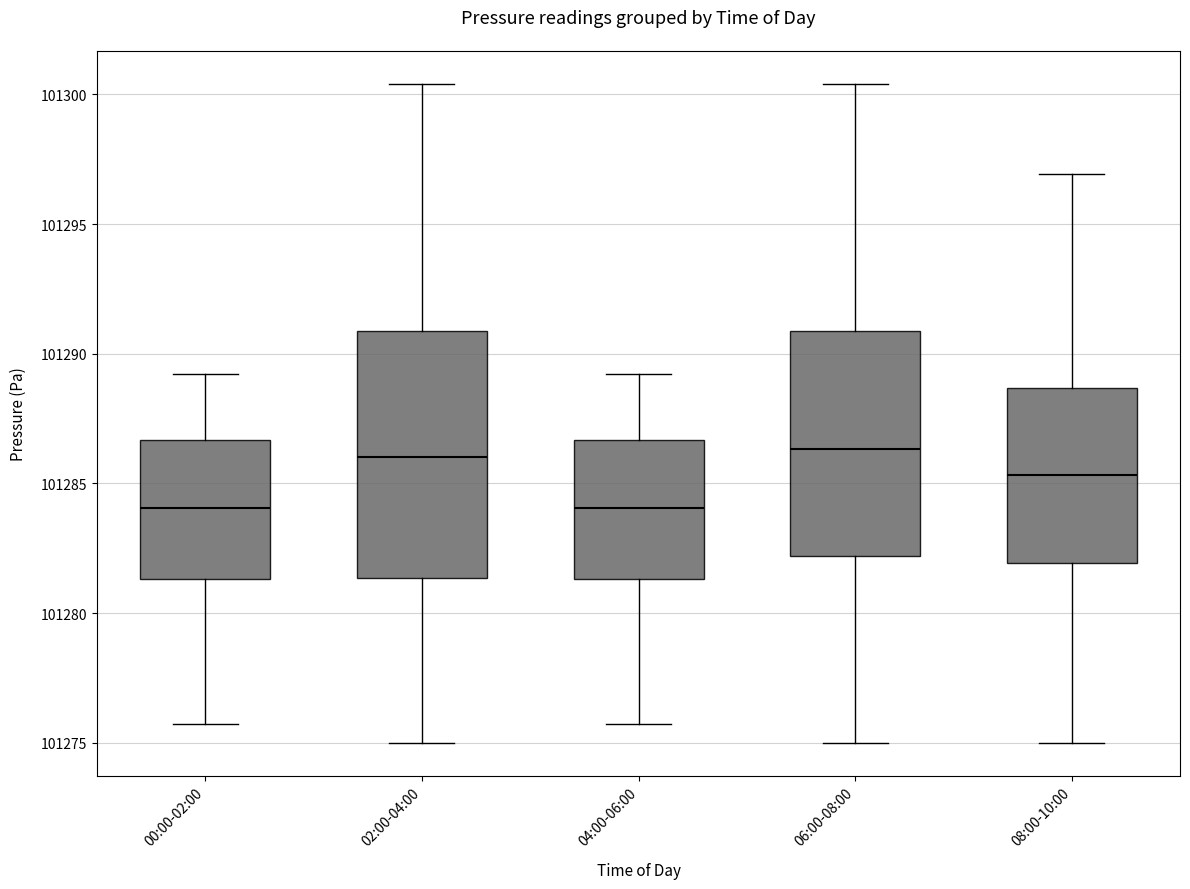

Where does the median line of the box for 06:00-08:00 sit on the y-axis? The values are not printed on the chart, so give them approximately, as read against the axis.

101286.5